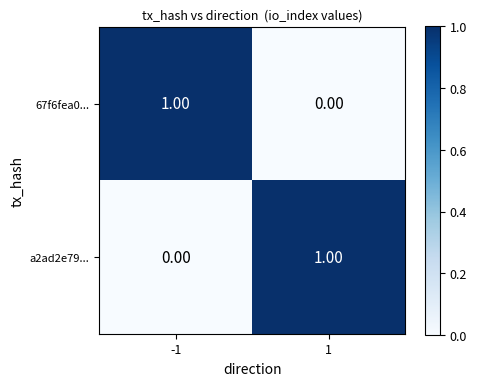

Rank the categories by 67f6fea0... value from highest to lowest.

-1, 1